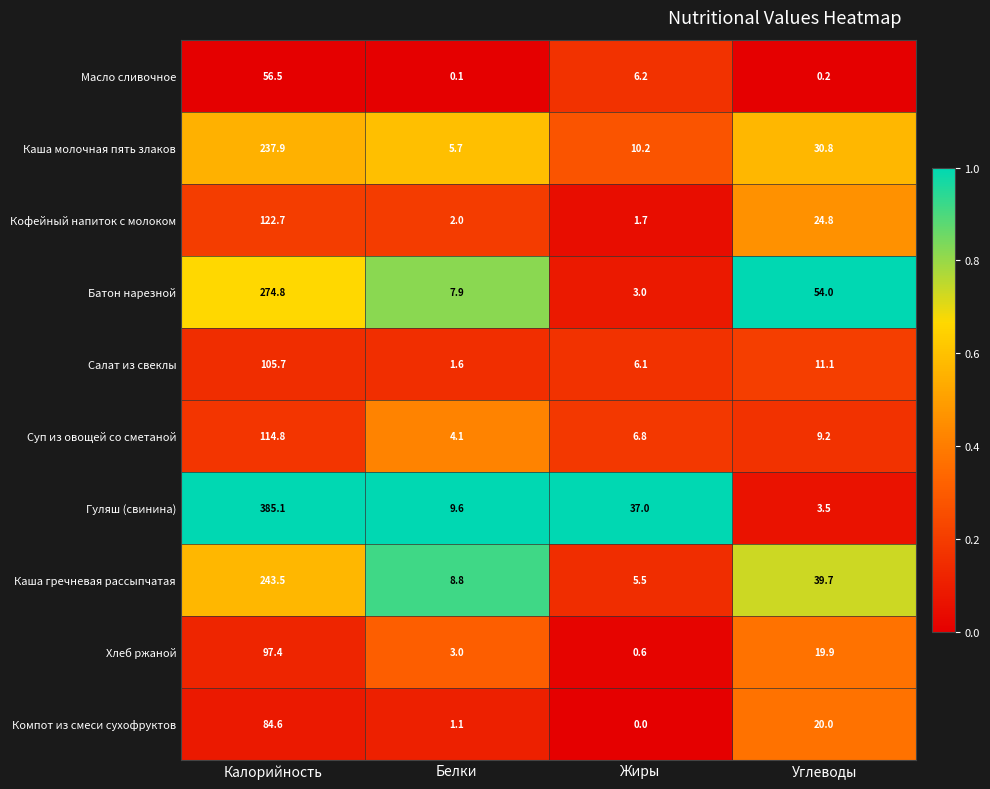

At which category does the chart reach its minimum across all series?

Жиры